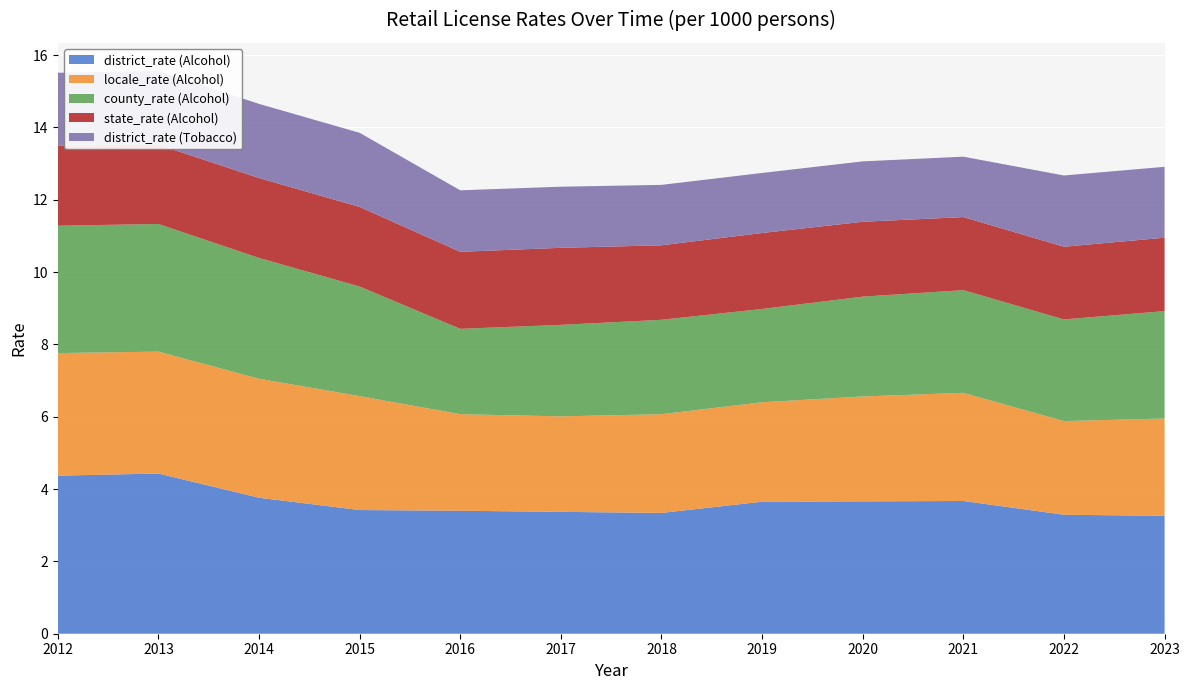

Reading left to right, transcribe all the data shown in this chart.

district_rate (Alcohol): 2012=4.4	2013=4.4	2014=3.8	2015=3.4	2016=3.4	2017=3.4	2018=3.3	2019=3.6	2020=3.7	2021=3.7	2022=3.3	2023=3.3
locale_rate (Alcohol): 2012=3.4	2013=3.4	2014=3.3	2015=3.1	2016=2.7	2017=2.6	2018=2.7	2019=2.8	2020=2.9	2021=3.0	2022=2.6	2023=2.7
county_rate (Alcohol): 2012=3.5	2013=3.5	2014=3.3	2015=3.0	2016=2.4	2017=2.5	2018=2.6	2019=2.6	2020=2.8	2021=2.8	2022=2.8	2023=3.0
state_rate (Alcohol): 2012=2.2	2013=2.2	2014=2.2	2015=2.2	2016=2.1	2017=2.1	2018=2.1	2019=2.1	2020=2.1	2021=2.0	2022=2.0	2023=2.0
district_rate (Tobacco): 2012=2.0	2013=2.0	2014=2.0	2015=2.0	2016=1.7	2017=1.7	2018=1.7	2019=1.7	2020=1.7	2021=1.7	2022=2.0	2023=2.0